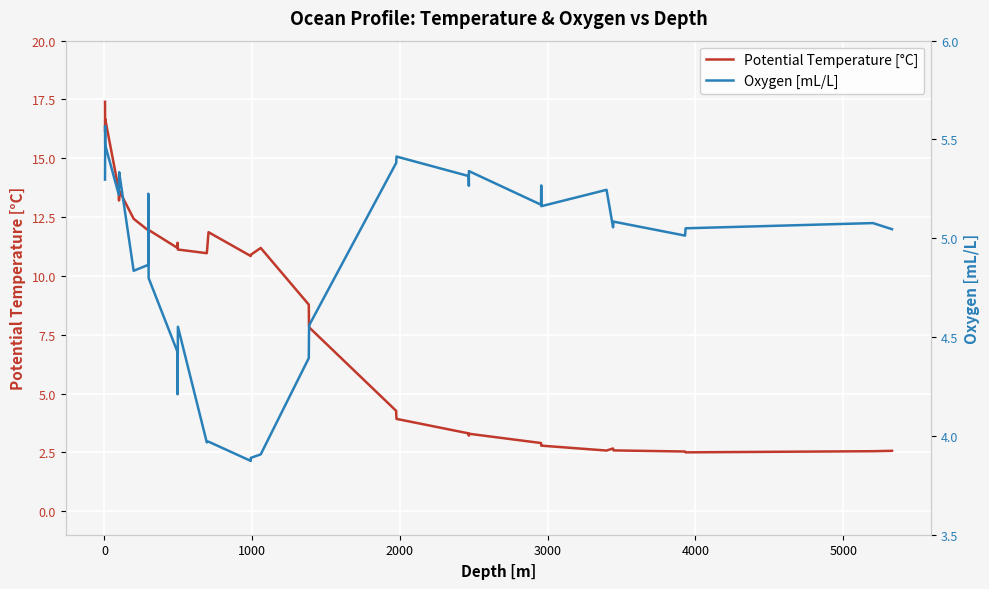

What is the highest value of the Potential Temperature [°C] series?

17.4